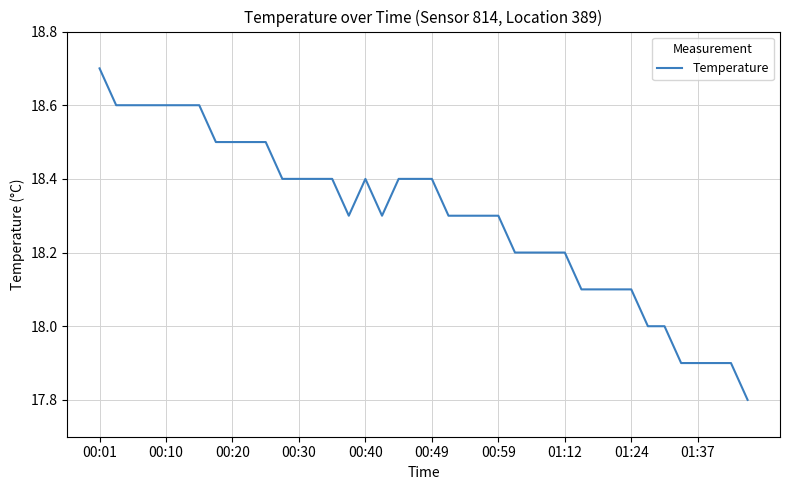

What is the maximum value shown in the chart?

18.7